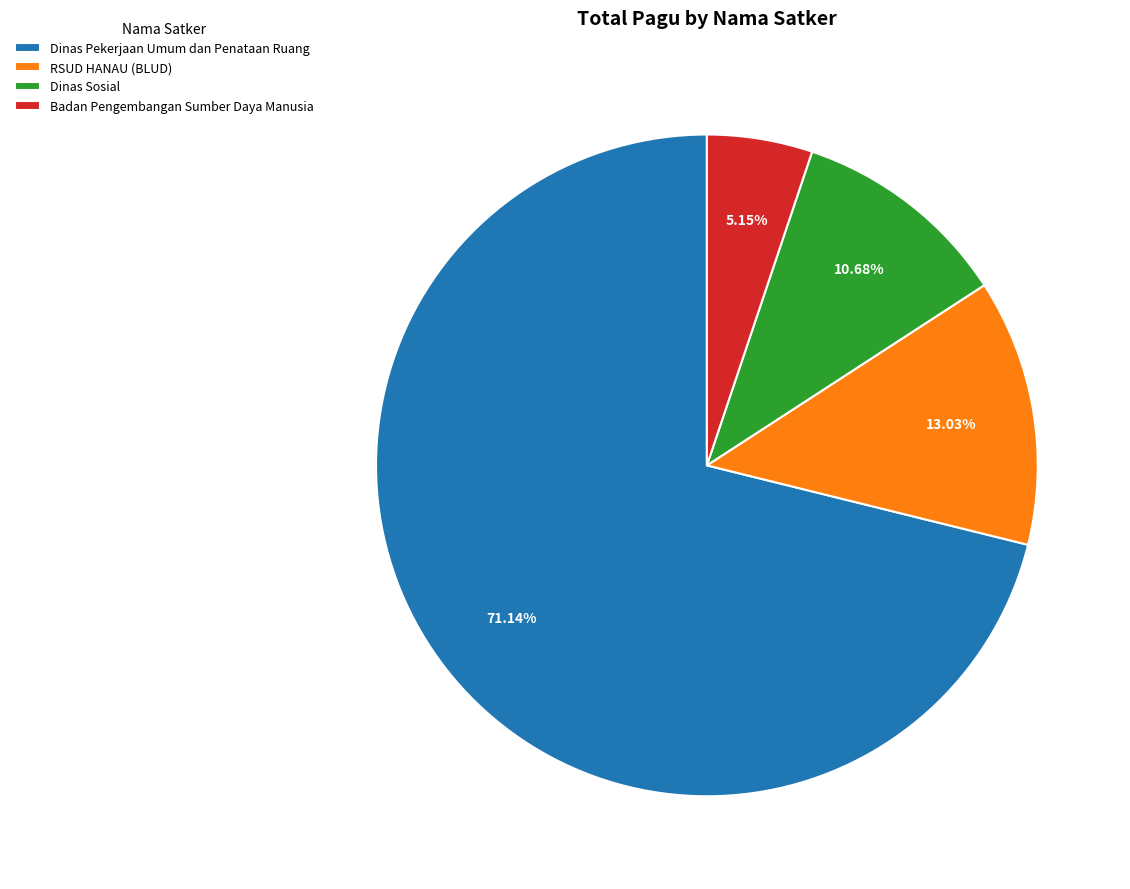

To the nearest percent, what is the combined percentage of Dinas Pekerjaan Umum dan Penataan Ruang and Badan Pengembangan Sumber Daya Manusia?

76%